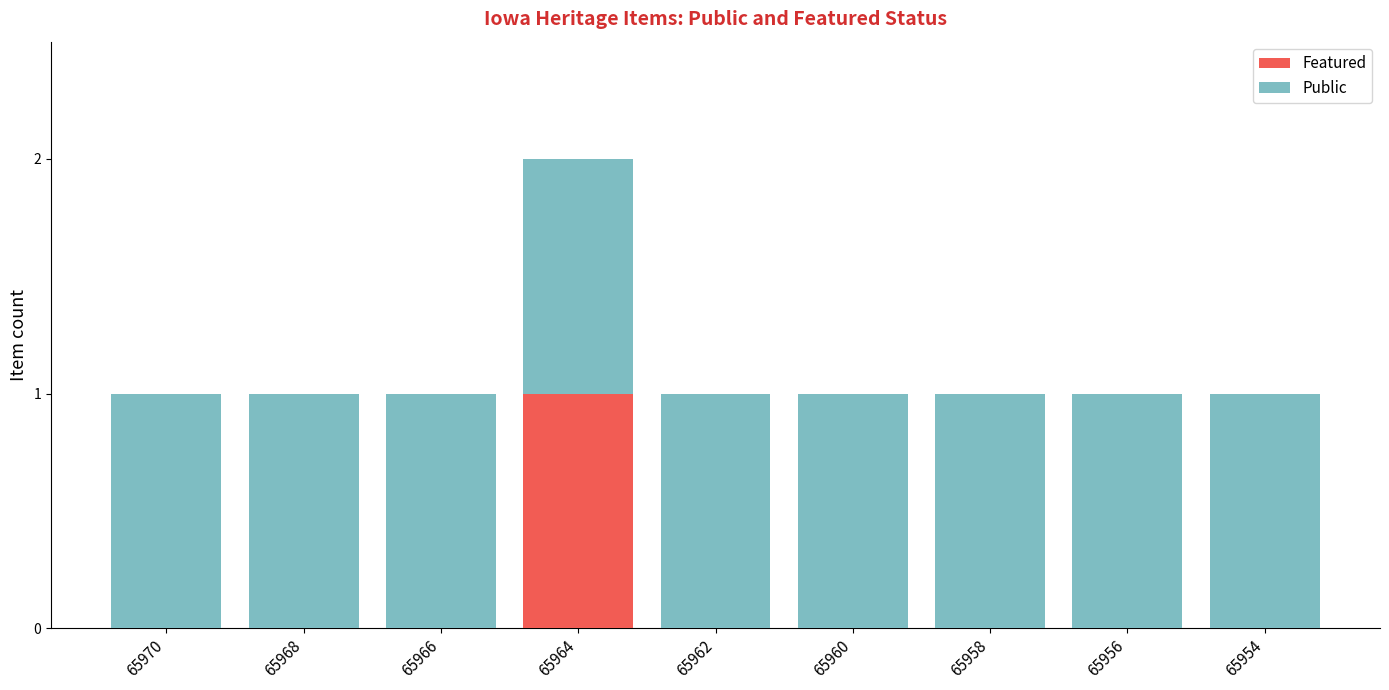

The Featured series shows 0 at 65966. True or false?

True